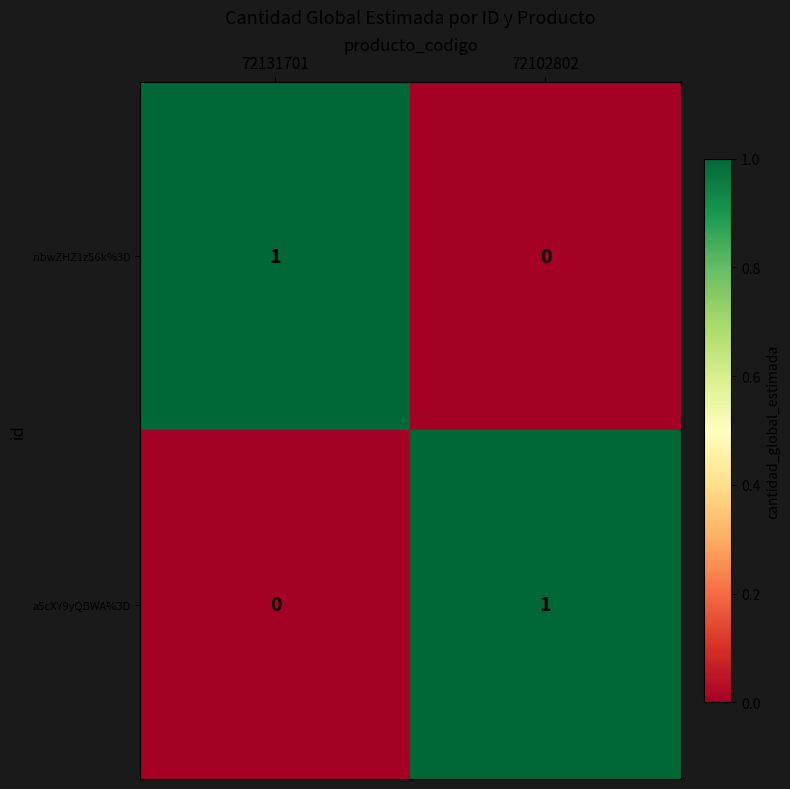

Which category has the highest value in the a5cXY9yQBWA%3D series?

72102802